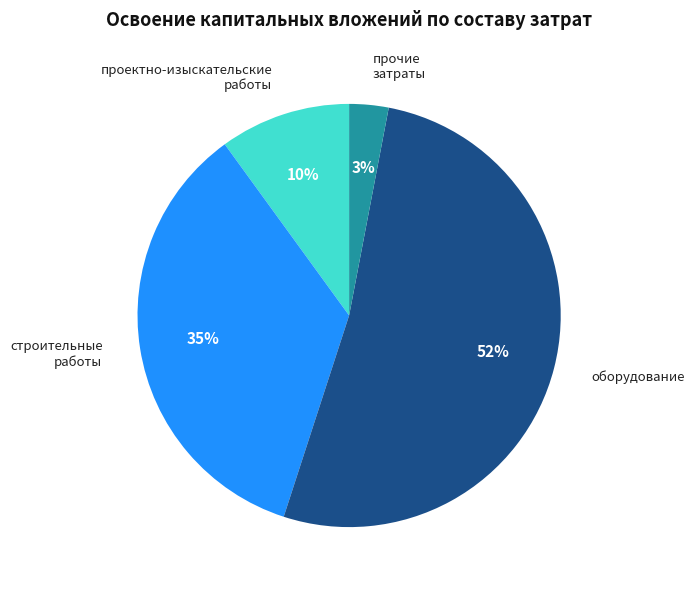

To the nearest percent, what is the difference between the largest and smallest slice percentages?

49%